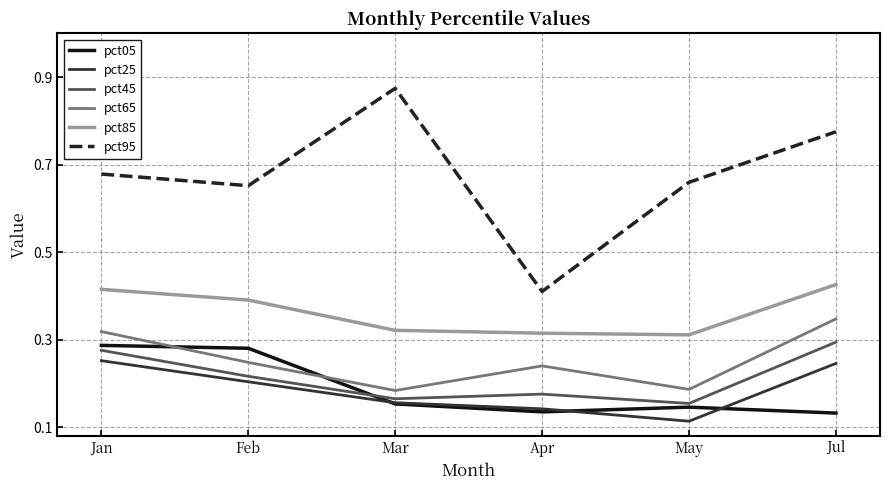

At which category does the chart reach its minimum across all series?

May